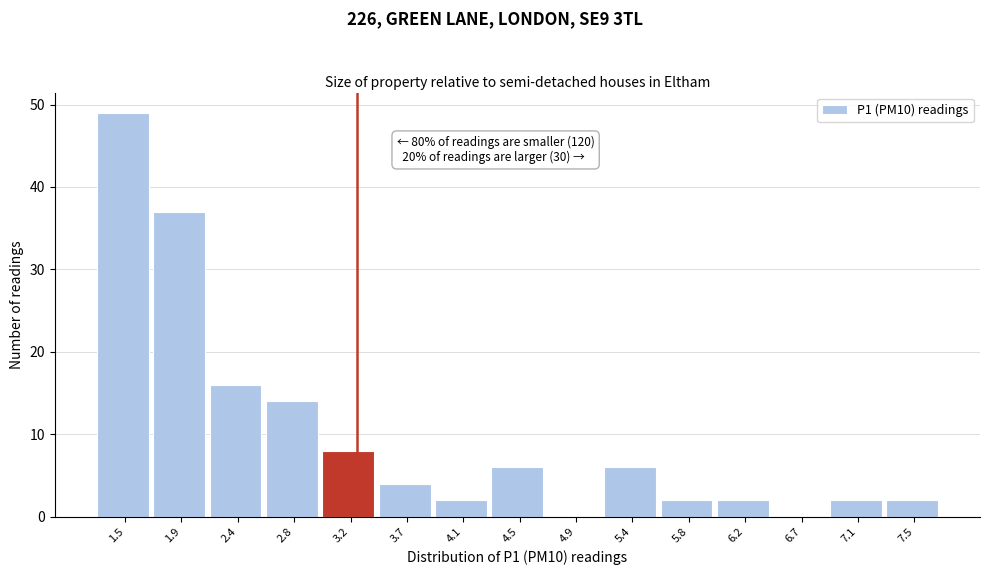

Reading left to right, extract all data points from this chart.

1.5=49	1.9=37	2.4=16	2.8=14	3.2=8	3.7=4	4.1=2	4.5=6	4.9=0	5.4=6	5.8=2	6.2=2	6.7=0	7.1=2	7.5=2